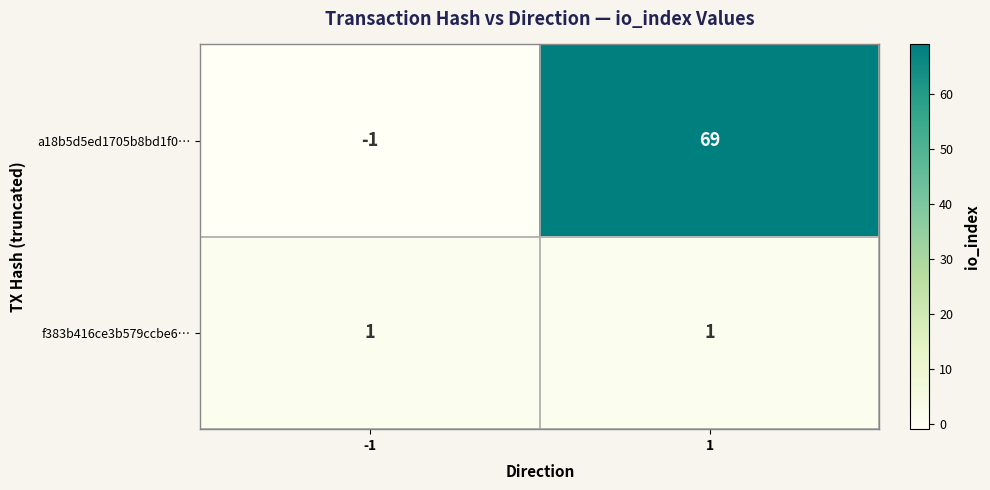

The value of f383b416ce3b579ccbe6… at 1 is 1. True or false?

True